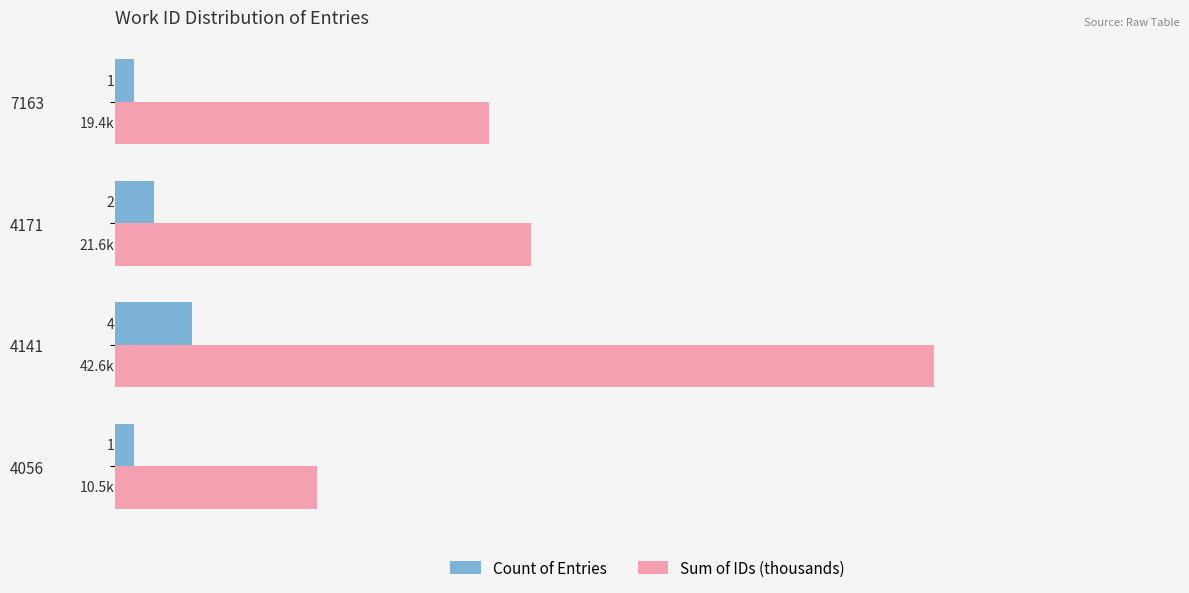

What are all the series names shown in the legend?

Count of Entries, Sum of IDs (thousands)